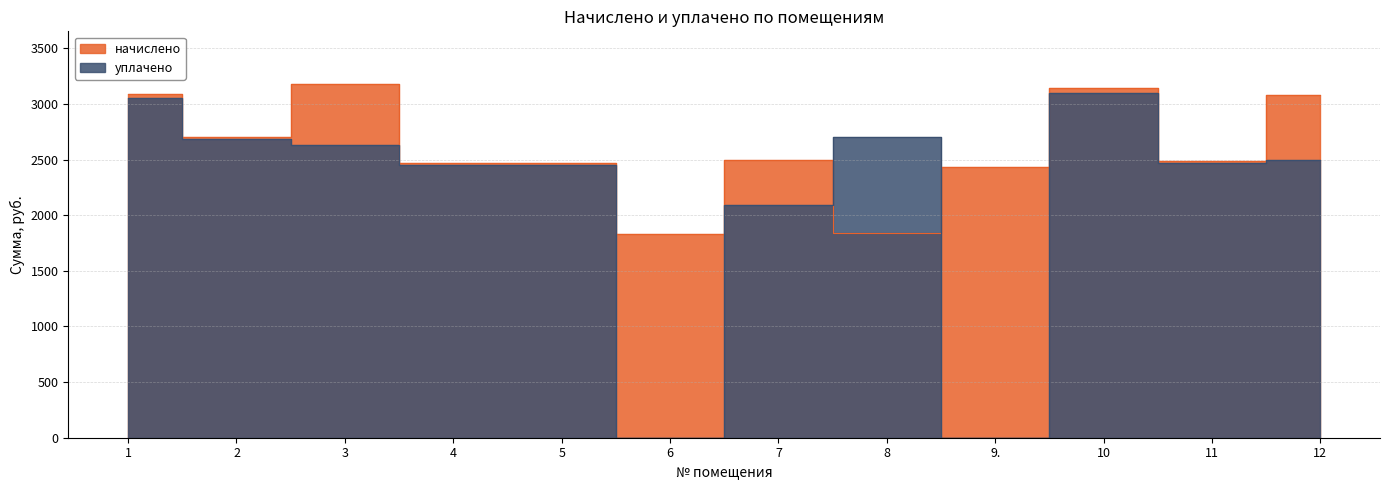

What value does the начислено series have at 8?

1840.6